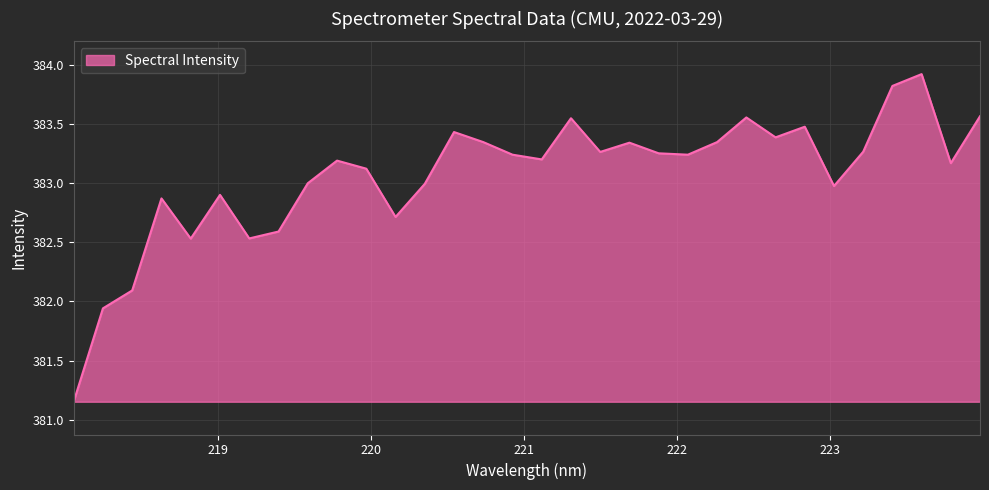

What is the maximum value shown in the chart?

383.9